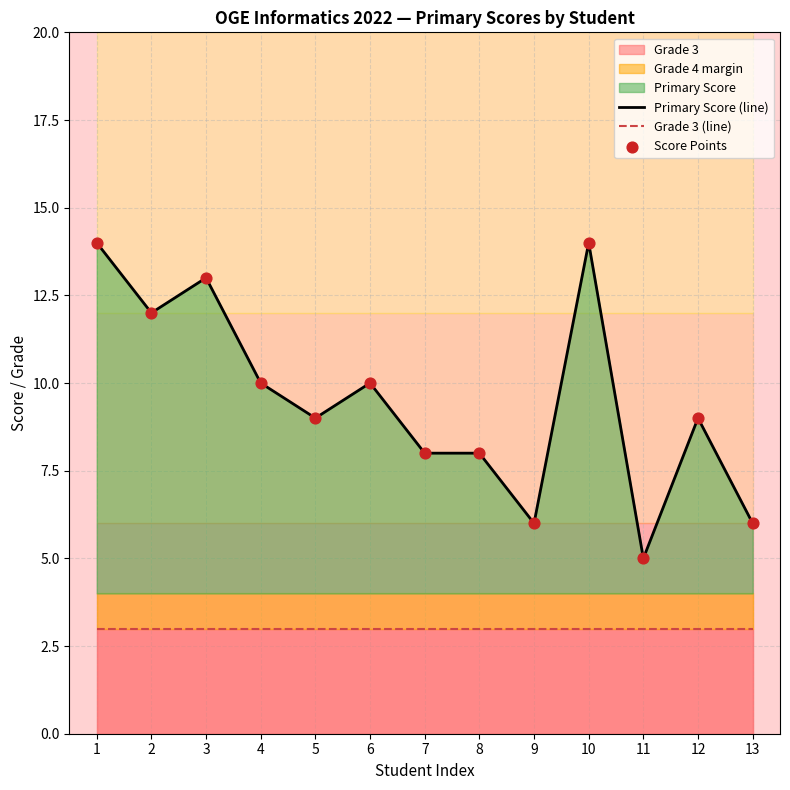

What is the total value across all series at 3?

29